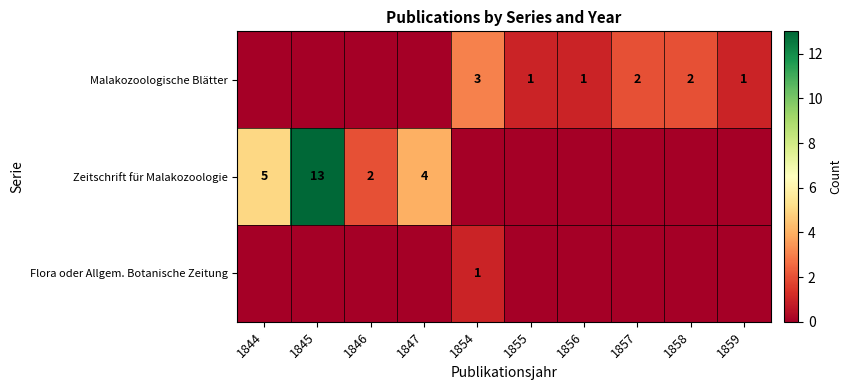

Is it true that Malakozoologische Blätter equals 2 at 1857?

True